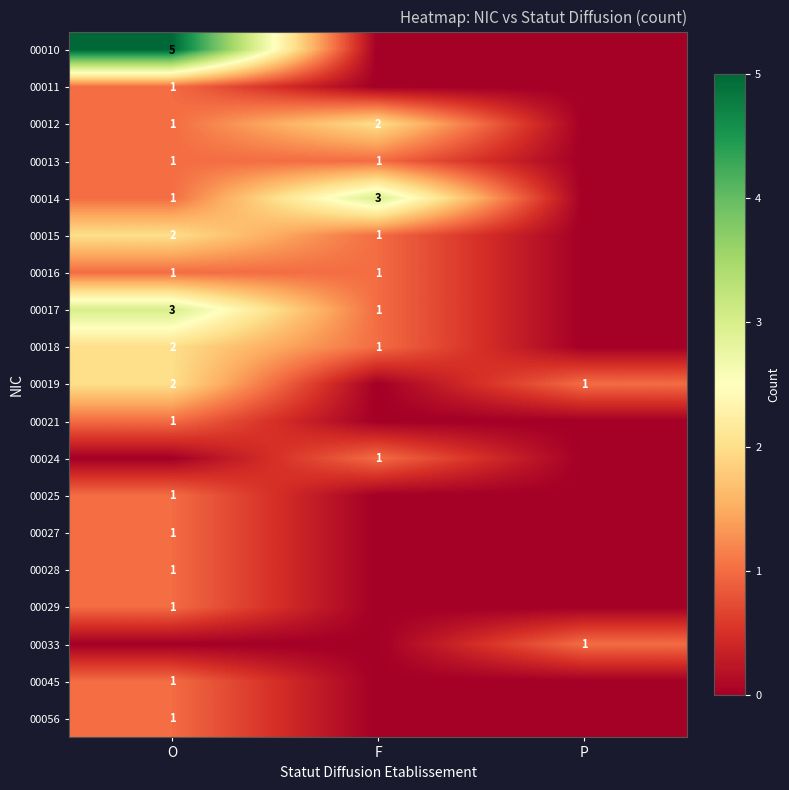

Count the number of data series in this chart.

19